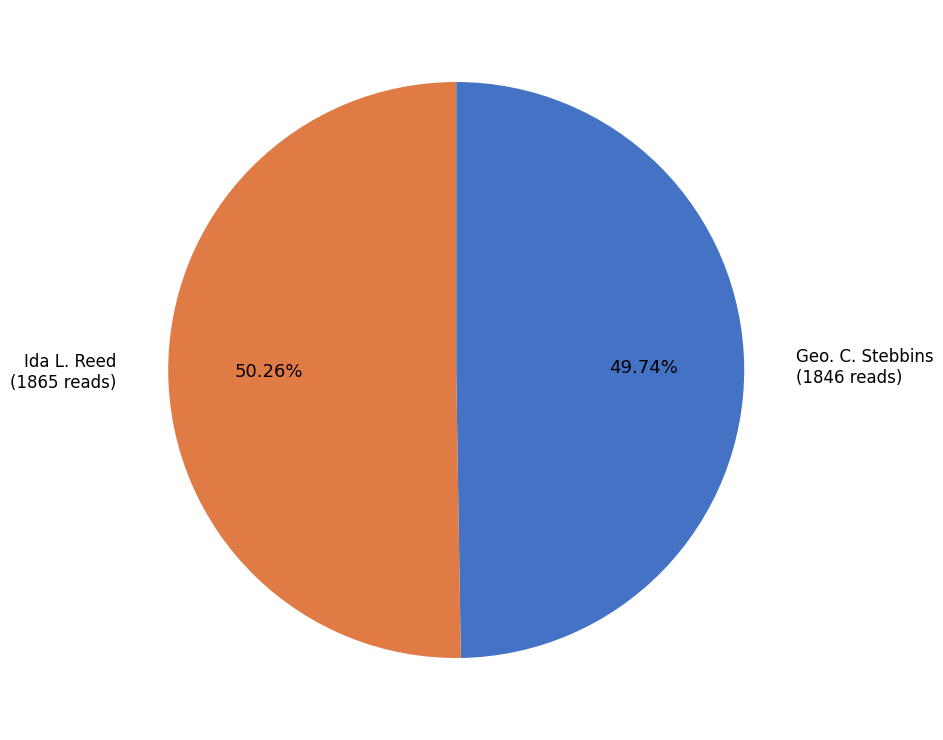

What percentage is the Geo. C. Stebbins slice, to the nearest percent?

50%